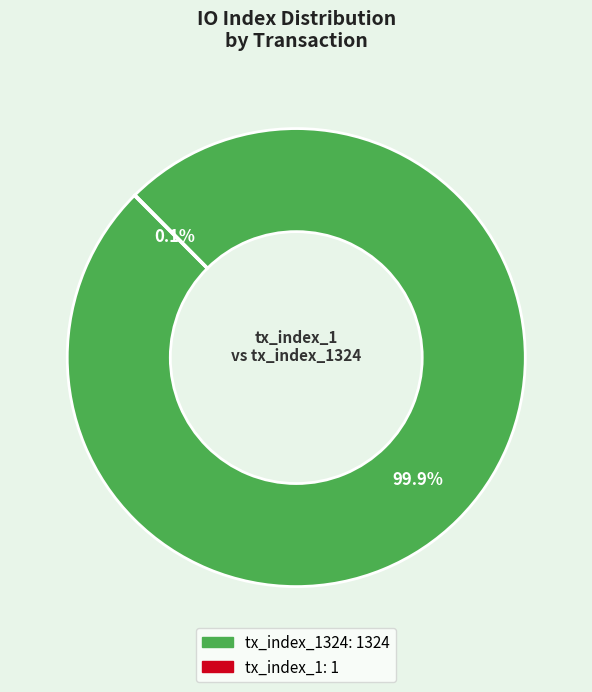

Is there a majority slice in this chart?

Yes